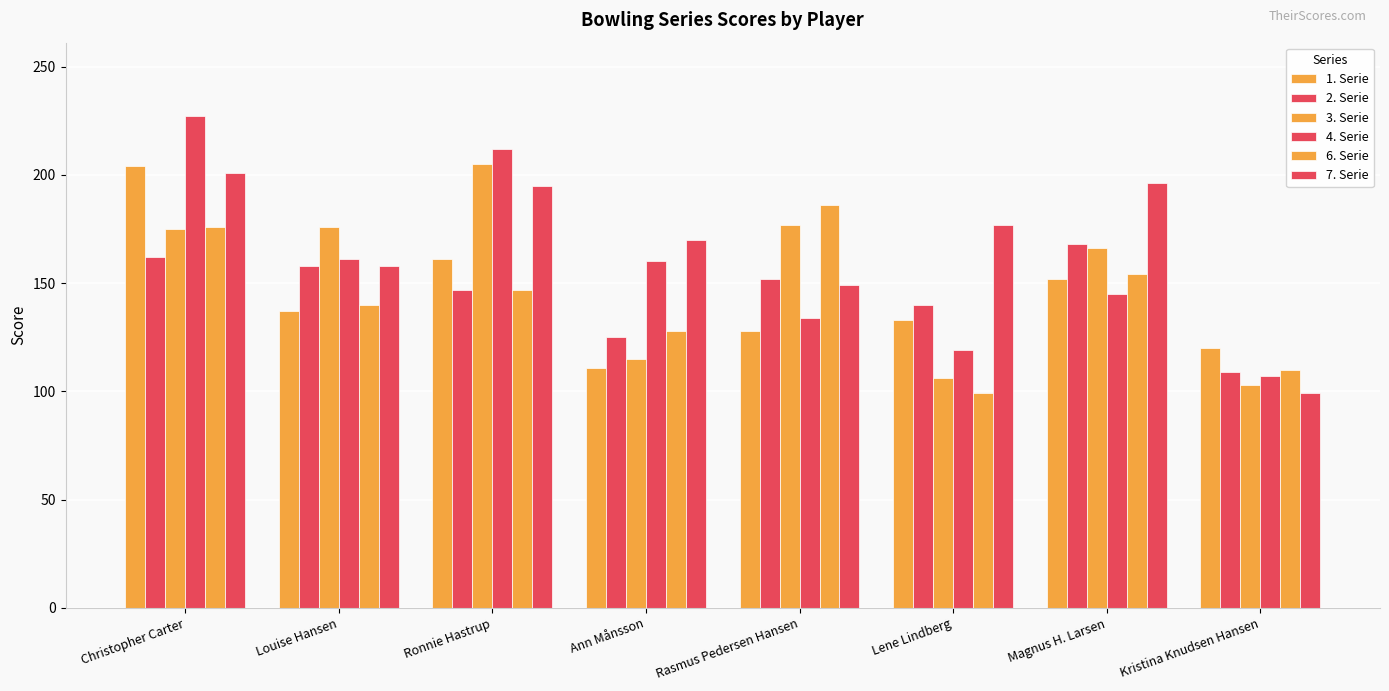

How many bars are there in total?

48